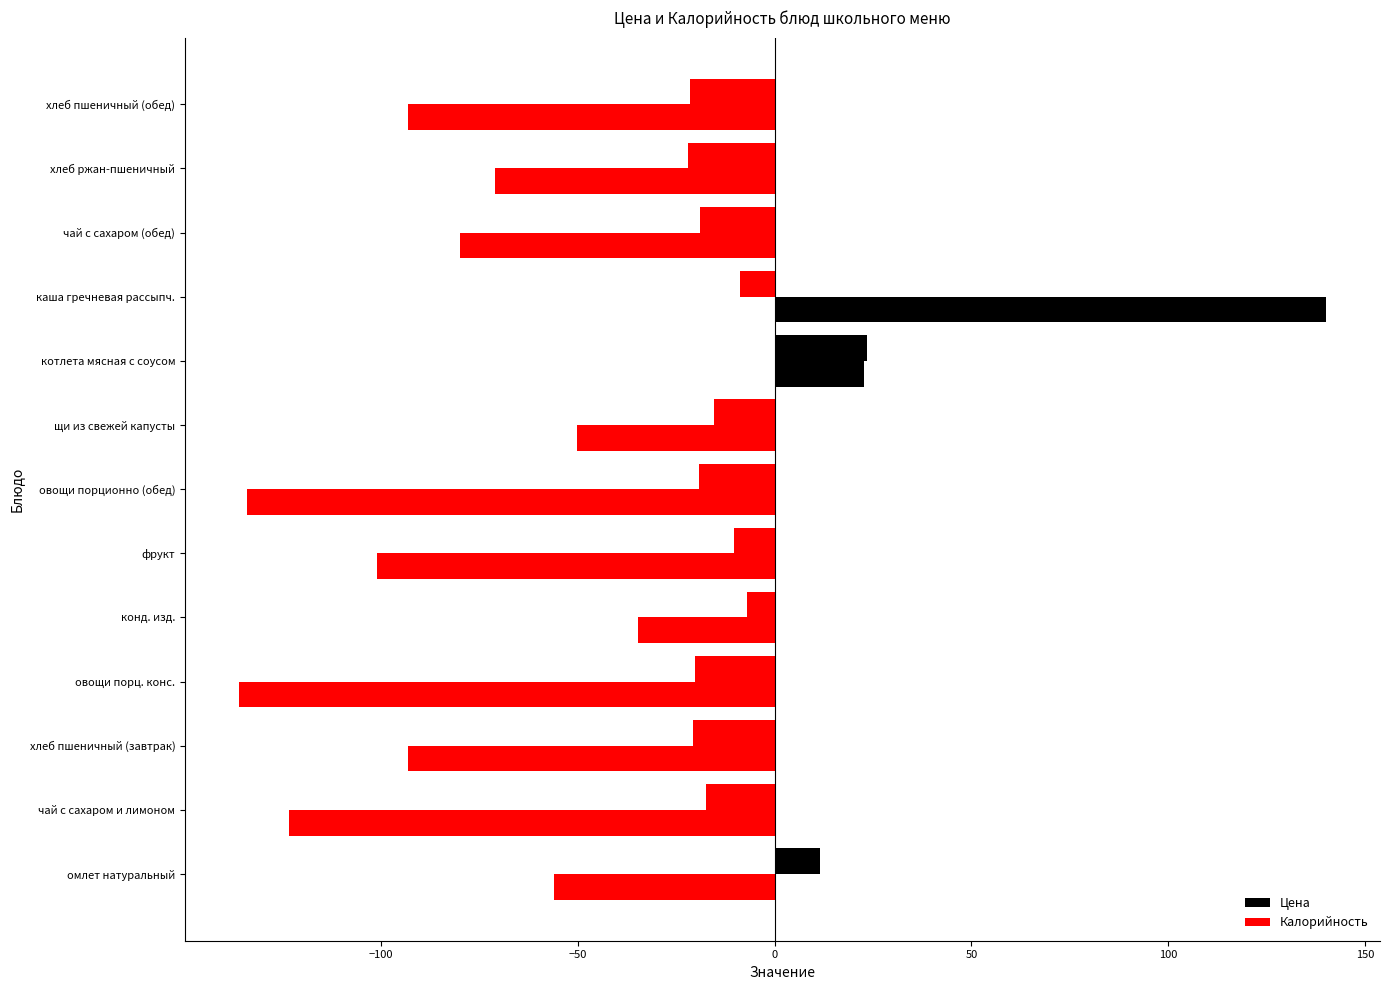

Count the number of data series in this chart.

2